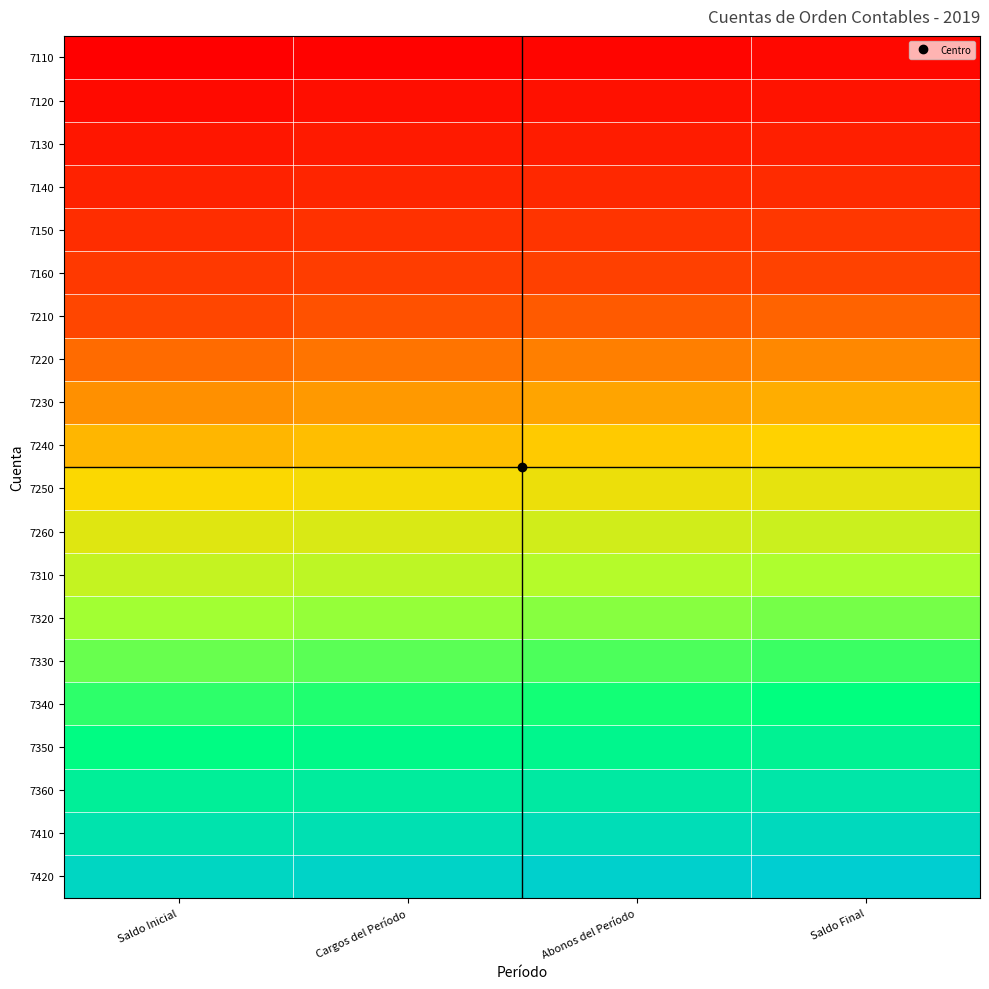

Reading left to right, list all the values displayed in this chart.

7110: Saldo Inicial=0.0	Cargos del Período=0.0	Abonos del Período=0.0	Saldo Final=0.0
7120: Saldo Inicial=0.1	Cargos del Período=0.1	Abonos del Período=0.1	Saldo Final=0.1
7130: Saldo Inicial=0.1	Cargos del Período=0.1	Abonos del Período=0.1	Saldo Final=0.1
7140: Saldo Inicial=0.2	Cargos del Período=0.2	Abonos del Período=0.2	Saldo Final=0.2
7150: Saldo Inicial=0.2	Cargos del Período=0.2	Abonos del Período=0.2	Saldo Final=0.2
7160: Saldo Inicial=0.3	Cargos del Período=0.3	Abonos del Período=0.3	Saldo Final=0.3
7210: Saldo Inicial=0.3	Cargos del Período=0.3	Abonos del Período=0.3	Saldo Final=0.3
7220: Saldo Inicial=0.4	Cargos del Período=0.4	Abonos del Período=0.4	Saldo Final=0.4
7230: Saldo Inicial=0.4	Cargos del Período=0.4	Abonos del Período=0.4	Saldo Final=0.4
7240: Saldo Inicial=0.5	Cargos del Período=0.5	Abonos del Período=0.5	Saldo Final=0.5
7250: Saldo Inicial=0.5	Cargos del Período=0.5	Abonos del Período=0.5	Saldo Final=0.5
7260: Saldo Inicial=0.6	Cargos del Período=0.6	Abonos del Período=0.6	Saldo Final=0.6
7310: Saldo Inicial=0.6	Cargos del Período=0.6	Abonos del Período=0.6	Saldo Final=0.6
7320: Saldo Inicial=0.7	Cargos del Período=0.7	Abonos del Período=0.7	Saldo Final=0.7
7330: Saldo Inicial=0.7	Cargos del Período=0.7	Abonos del Período=0.7	Saldo Final=0.7
7340: Saldo Inicial=0.8	Cargos del Período=0.8	Abonos del Período=0.8	Saldo Final=0.8
7350: Saldo Inicial=0.8	Cargos del Período=0.8	Abonos del Período=0.8	Saldo Final=0.8
7360: Saldo Inicial=0.9	Cargos del Período=0.9	Abonos del Período=0.9	Saldo Final=0.9
7410: Saldo Inicial=0.9	Cargos del Período=0.9	Abonos del Período=0.9	Saldo Final=0.9
7420: Saldo Inicial=1.0	Cargos del Período=1.0	Abonos del Período=1.0	Saldo Final=1.0